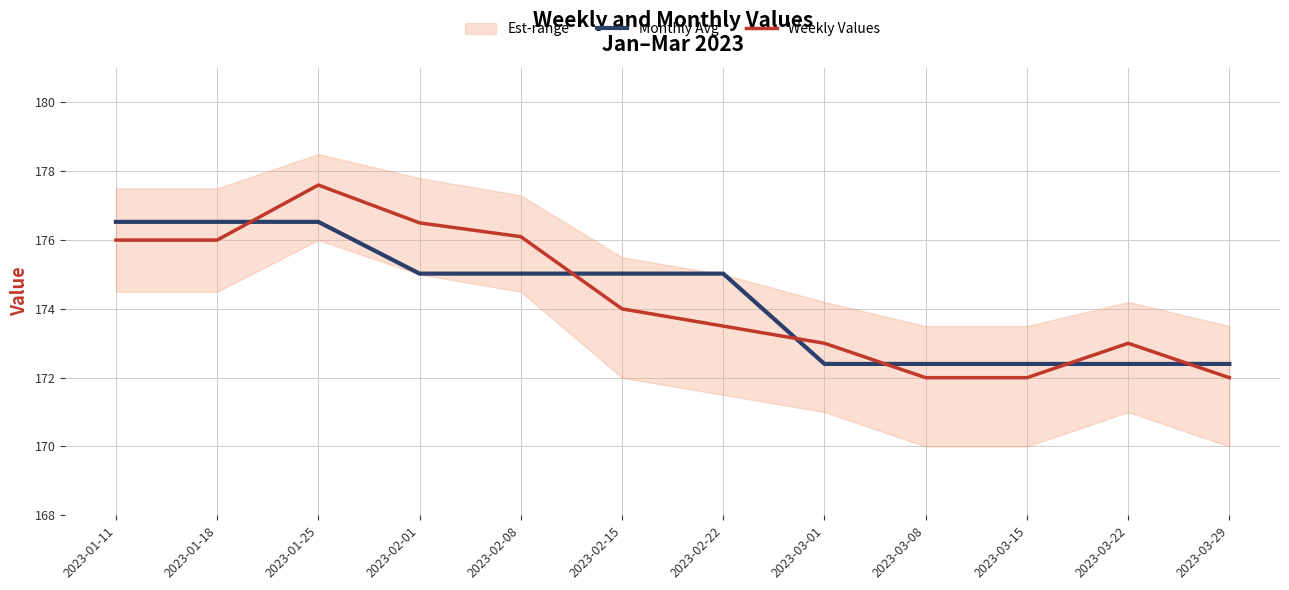

Is it true that Monthly Avg equals 172.4 at 2023-03-01?

True